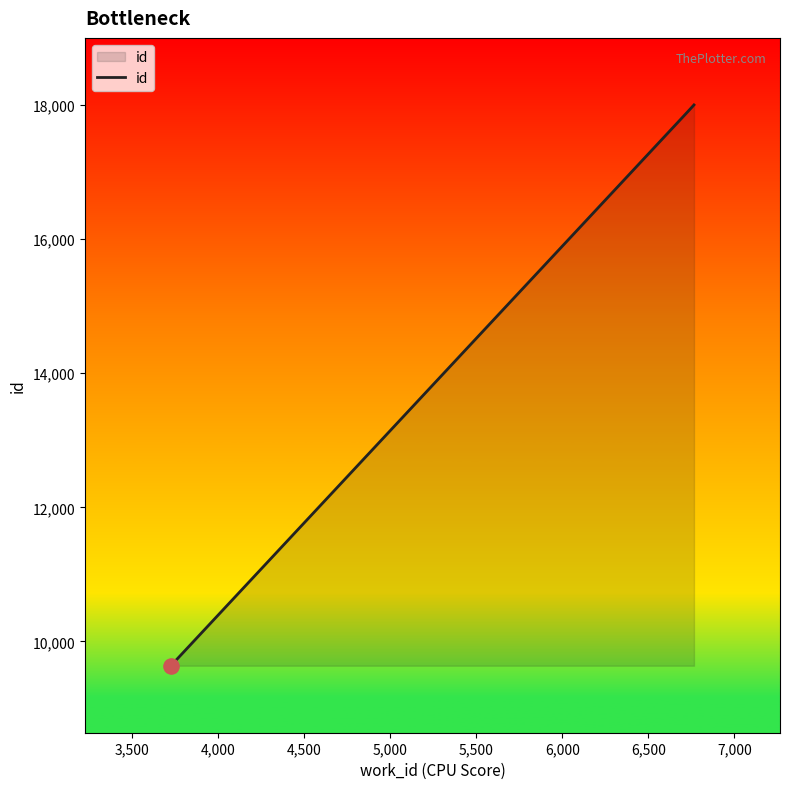

What is the maximum value shown in the chart?

18003